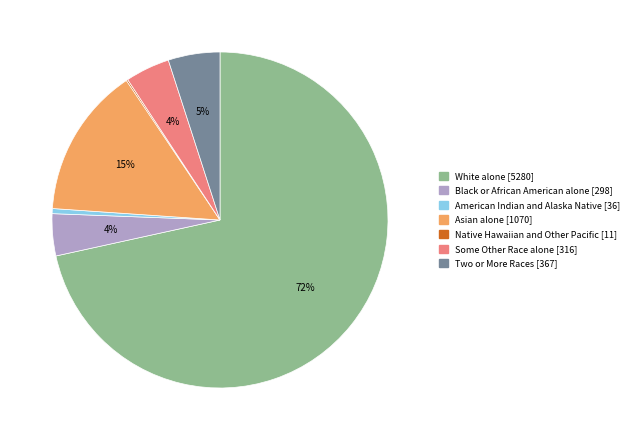

Which category has the biggest portion of the pie?

White alone